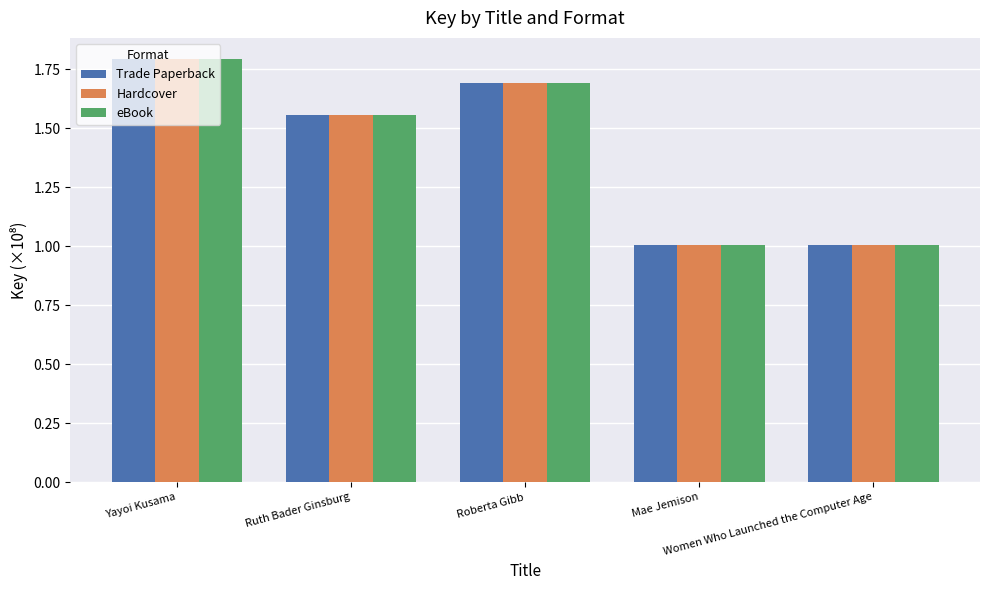

How many bars are there in total?

15